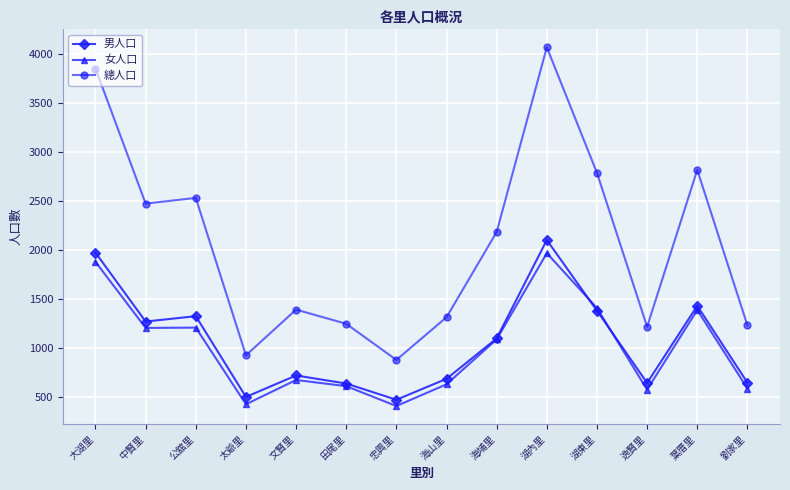

Does the chart display data point markers on the line(s)?

Yes